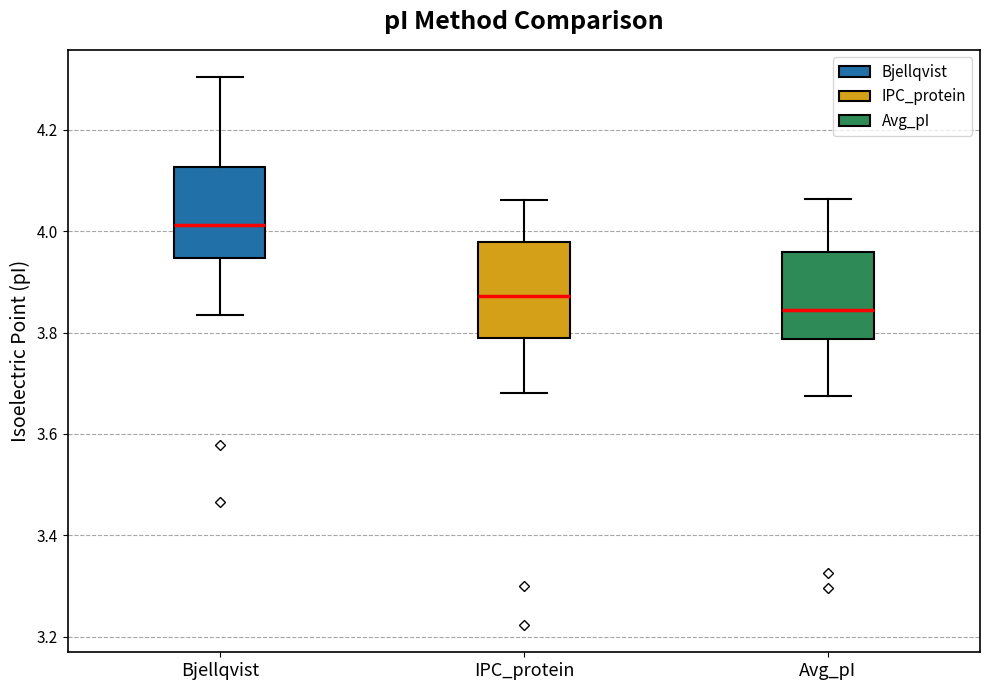

Where does the lower whisker of the box for IPC_protein end on the y-axis? The values are not printed on the chart, so give them approximately, as read against the axis.

3.68